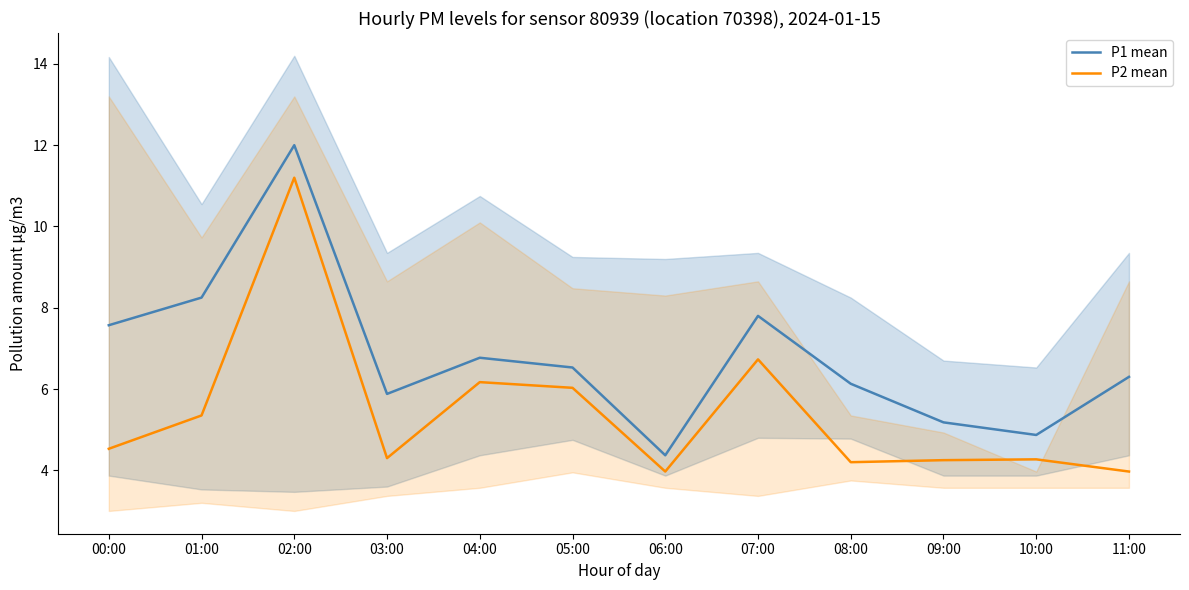

What is the greatest value displayed?

12.0